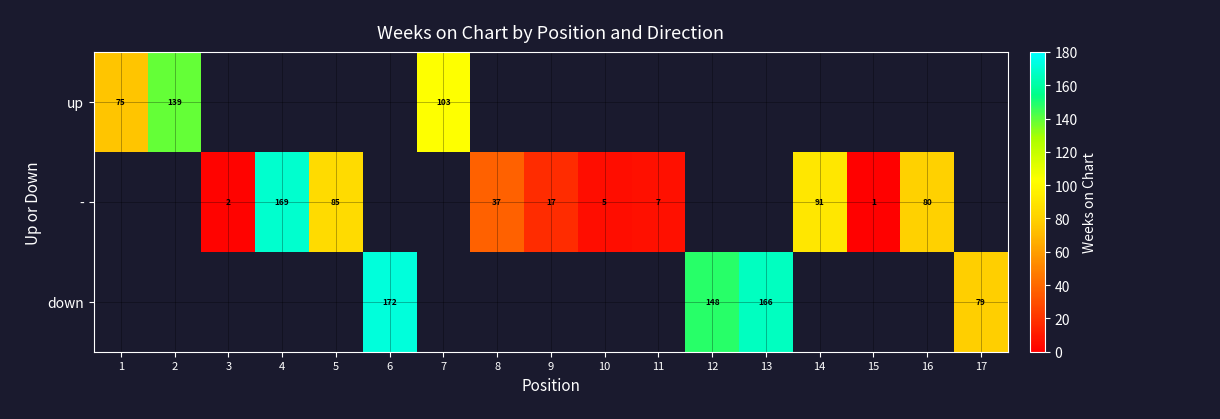

Rank the series at 5 from lowest to highest value.

up, -, down